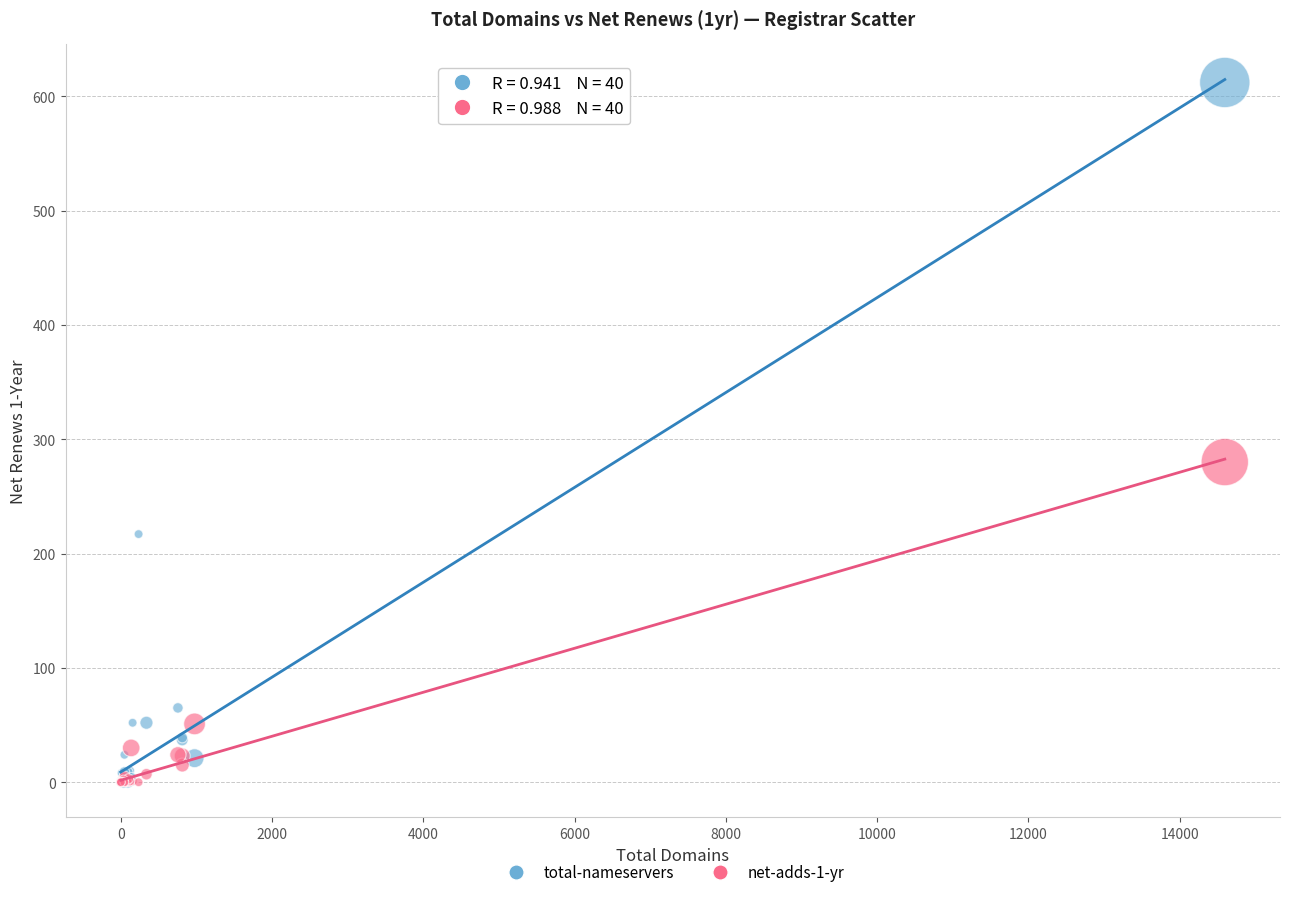

Across all series, what Y value is closest to 306?

280